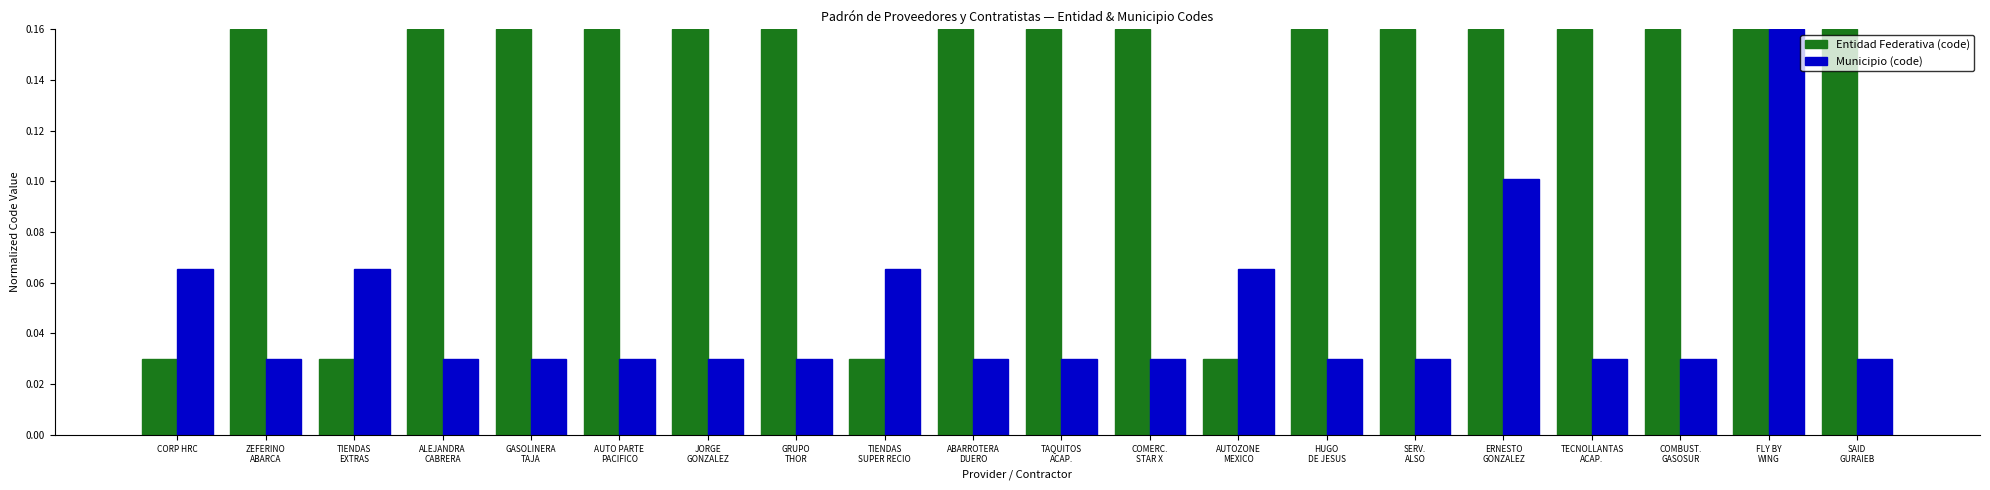

Are the bars horizontal?

No